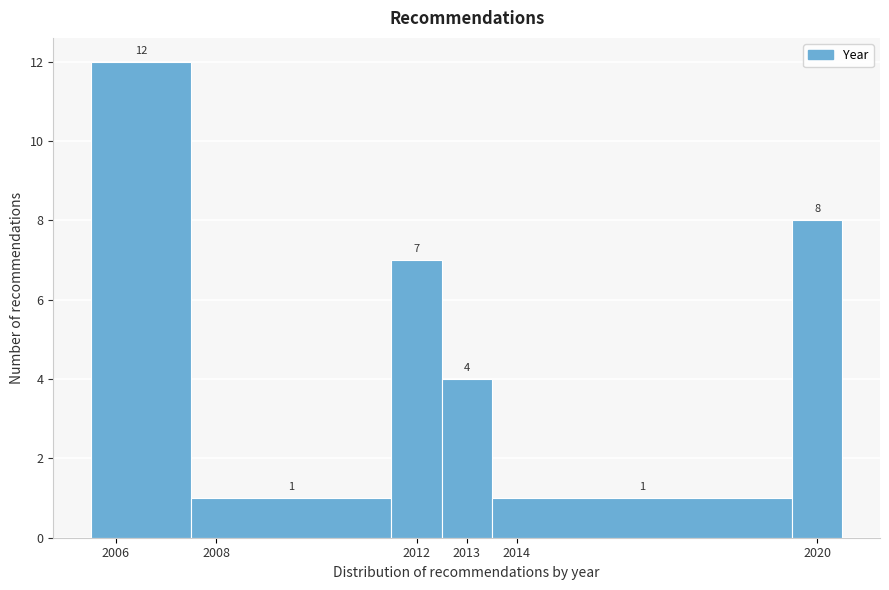

Over which range of the x-axis is the bar tallest?

2005.5 to 2007.5